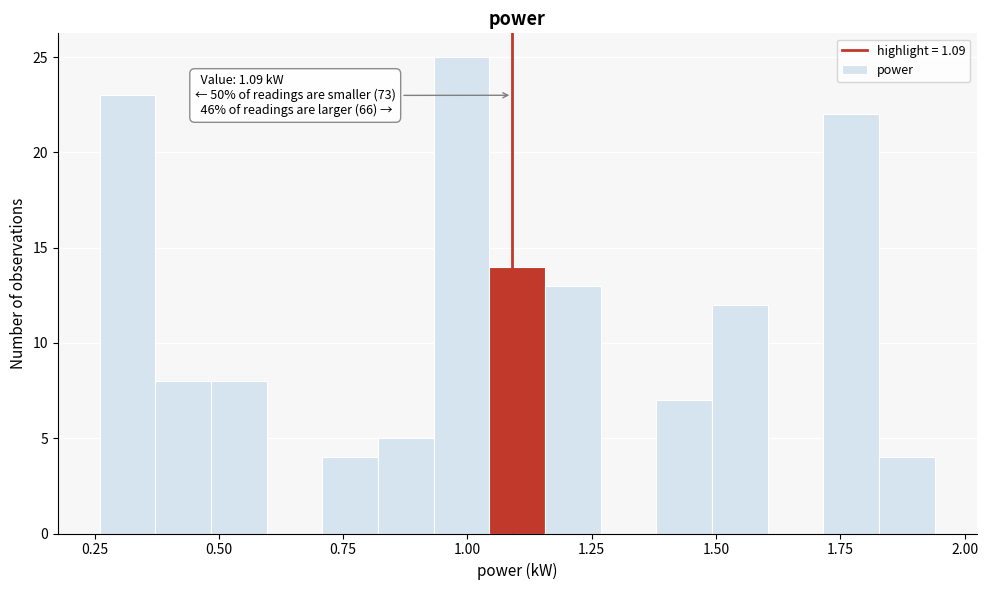

Around what value on the x-axis is the tallest bar? Give the approximate position of its centre, as read against the axis.

1.00